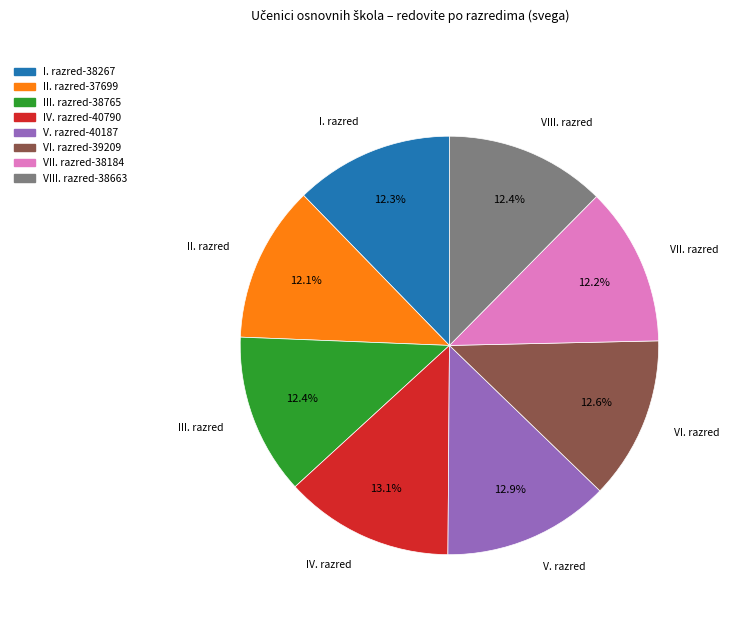

Approximately how many times larger is the value at III. razred compared to VI. razred?

1.0